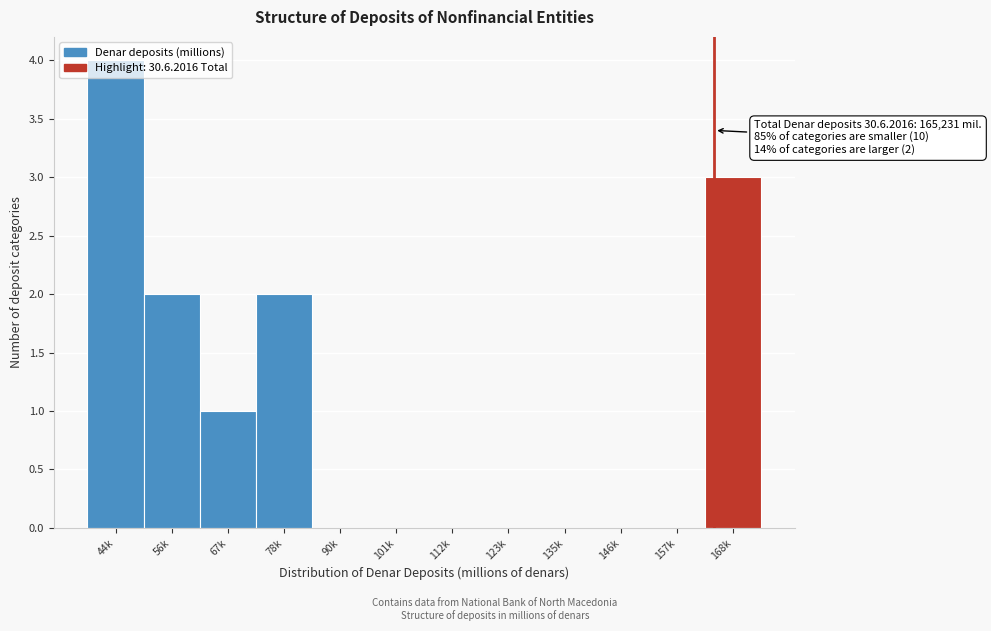

Between 135k and 168k, which is larger?

168k